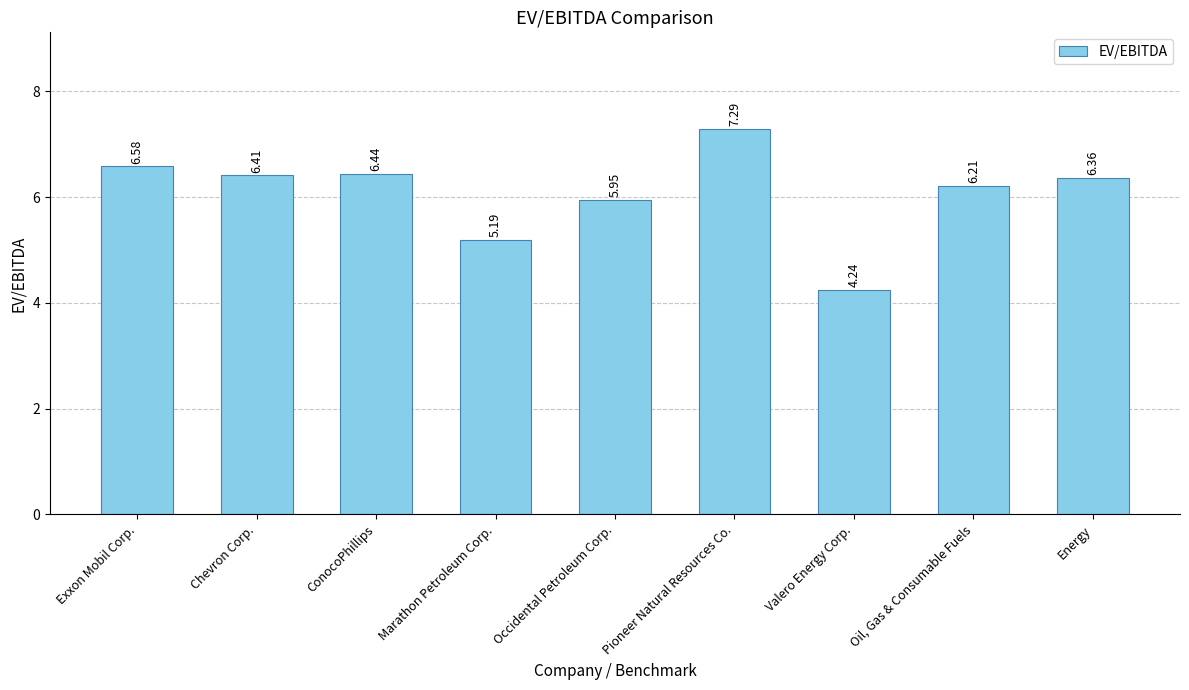

Are the bars grouped side by side (vs. stacked)?

No